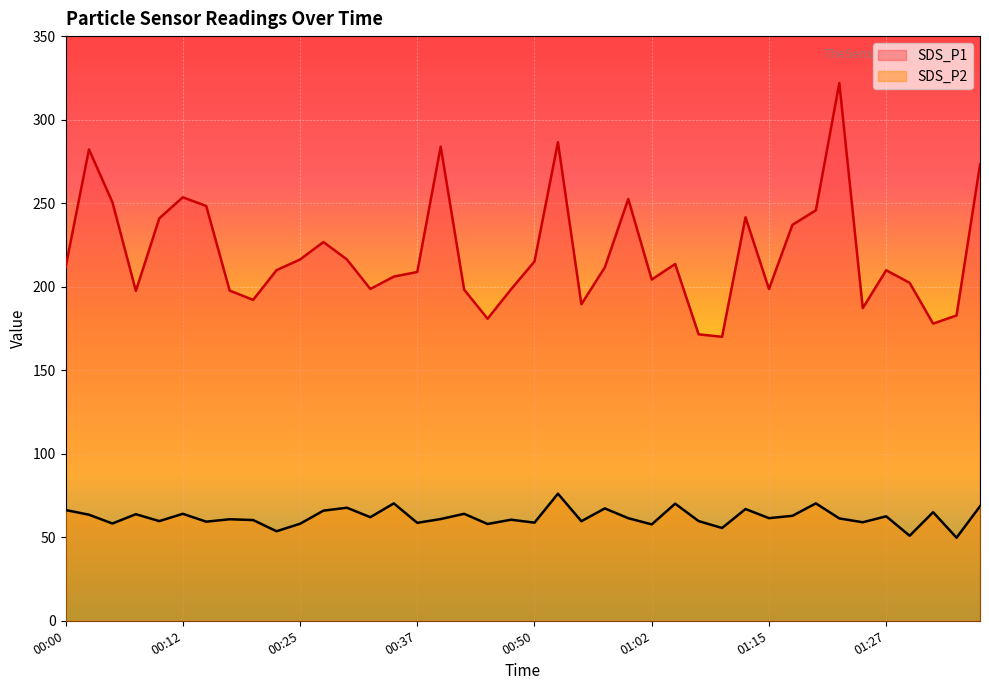

Does the chart display data point markers on the line(s)?

No